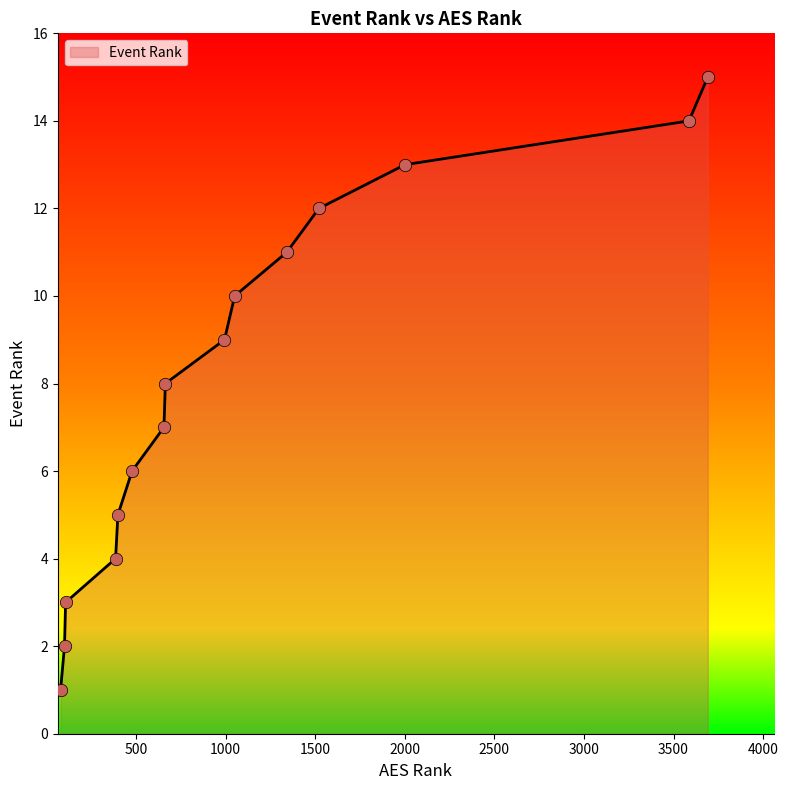

What is the greatest value displayed?

15